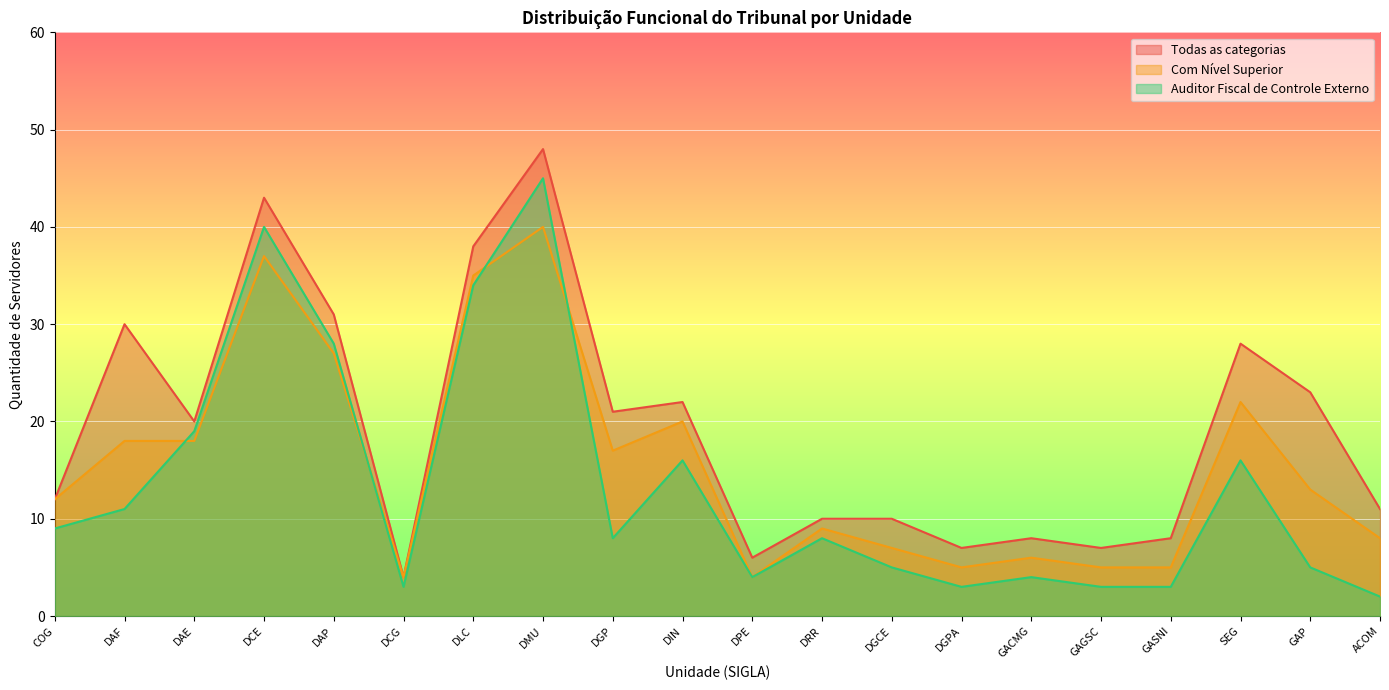

What is the total value across all series at DMU?

133